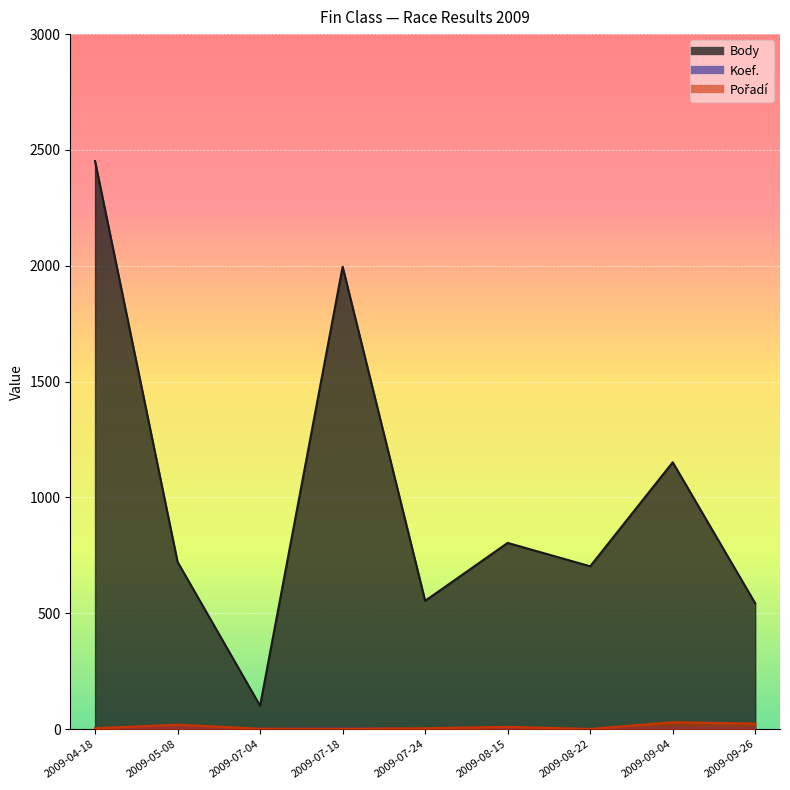

Reading left to right, what are all the values shown in this chart?

Body: 2009-04-18=2452	2009-05-08=722	2009-07-04=101	2009-07-18=1996	2009-07-24=554	2009-08-15=804	2009-08-22=703	2009-09-04=1152	2009-09-26=543
Koef.: 2009-04-18=4	2009-05-08=5	2009-07-04=1	2009-07-18=4	2009-07-24=2	2009-08-15=2	2009-08-22=1	2009-09-04=6	2009-09-26=4
Pořadí: 2009-04-18=4	2009-05-08=19	2009-07-04=2	2009-07-18=2	2009-07-24=4	2009-08-15=10	2009-08-22=1	2009-09-04=30	2009-09-26=24